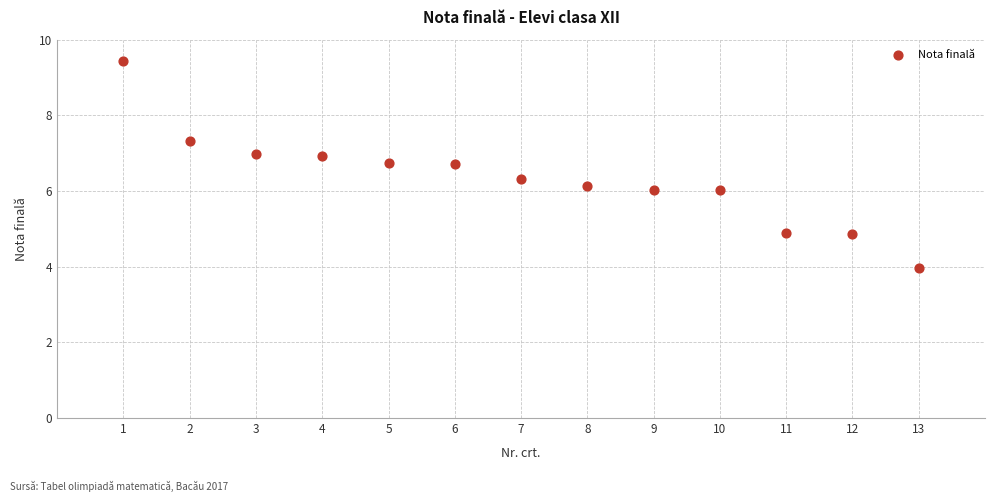

What is the range of X values (max minus min)?

12.0